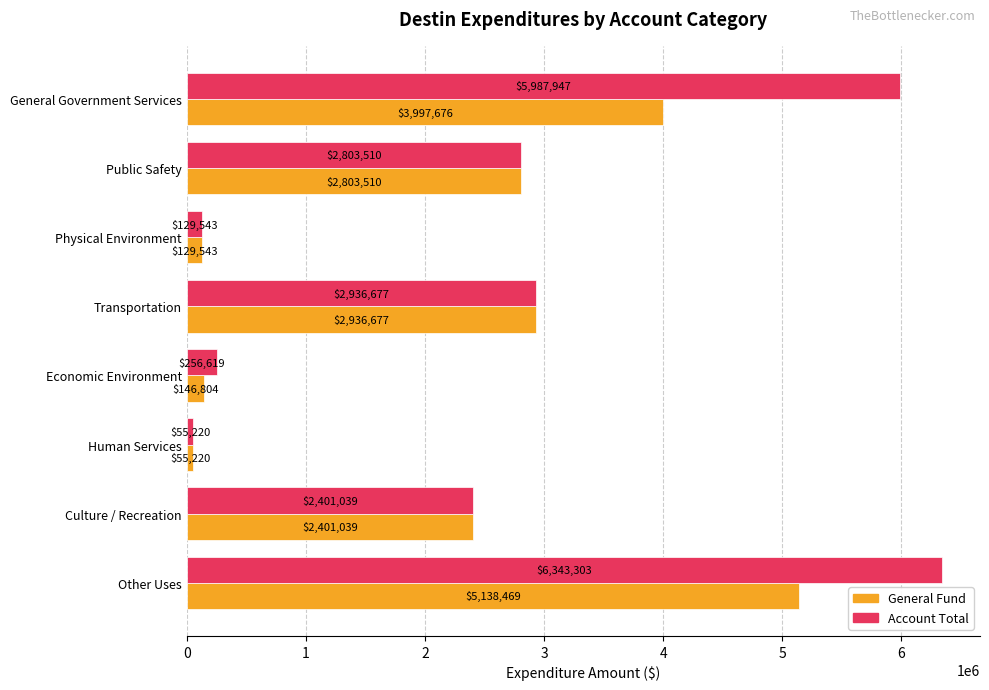

What is the sum of all Account Total values?

20913858